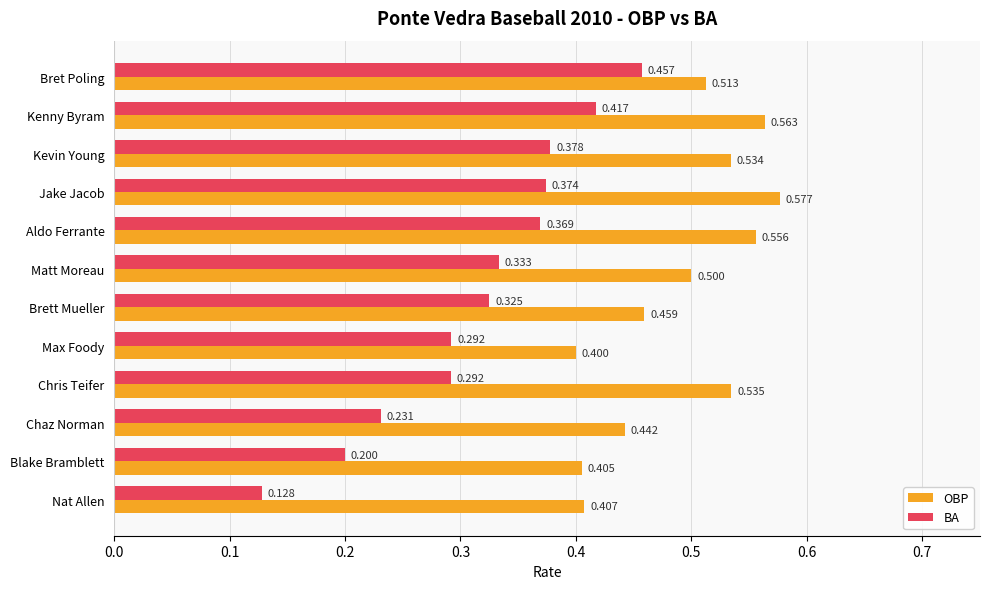

What is the sum of all OBP values?

5.9